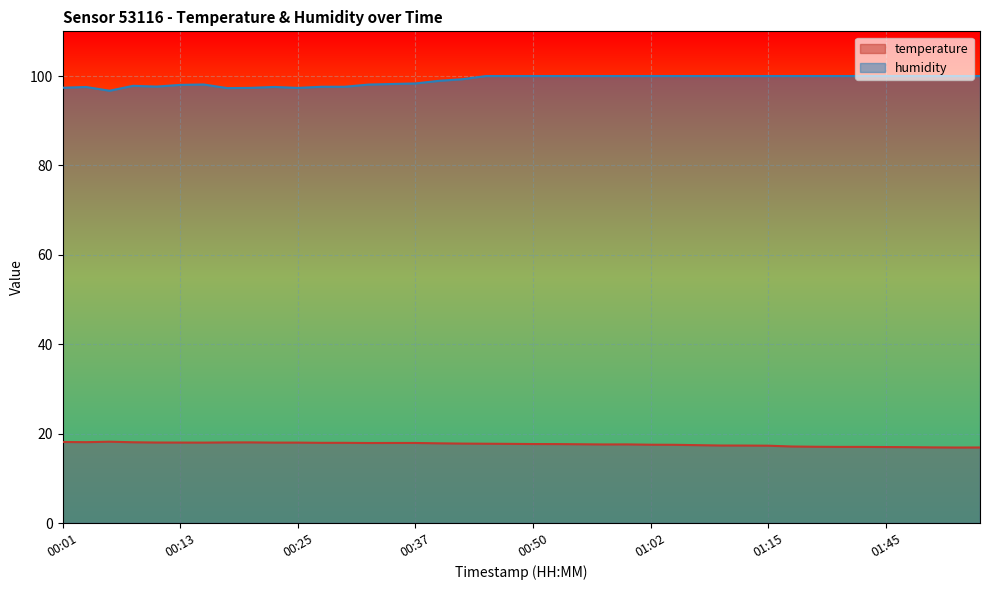

How many interior local valleys does the temperature series have?

5